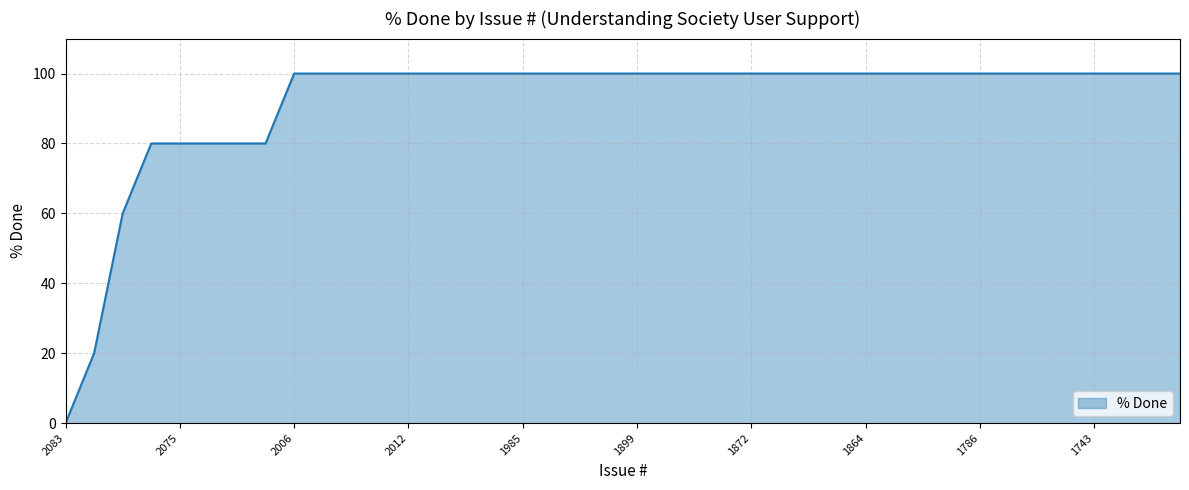

What is the maximum value shown in the chart?

100